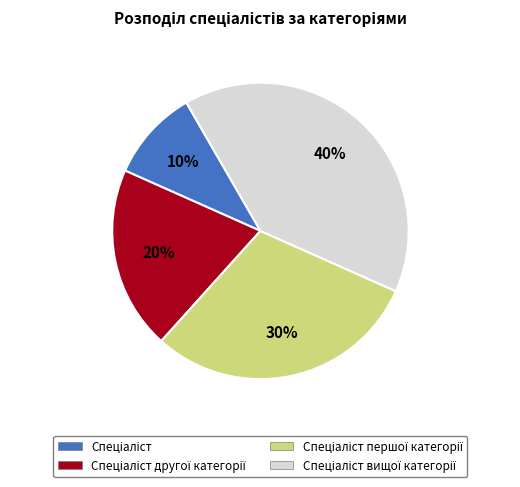

To the nearest percent, what is the difference between the largest and smallest slice percentages?

30%